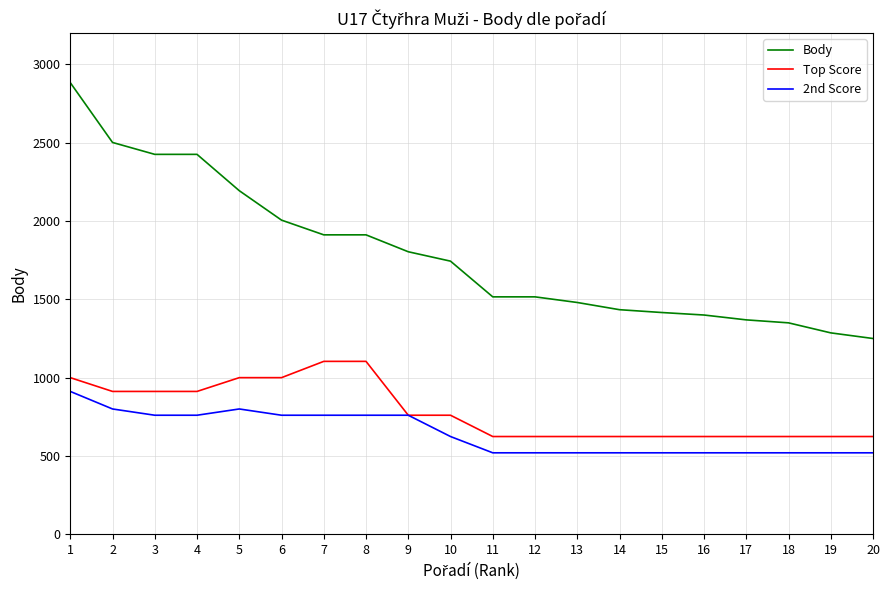

Which series has the largest total across all categories?

Body